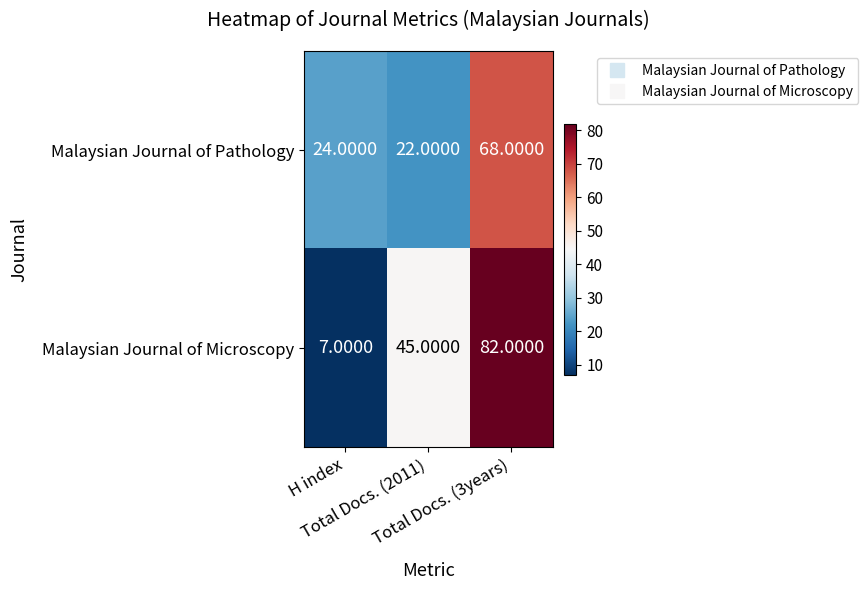

What is the average value of the Malaysian Journal of Pathology series?

38